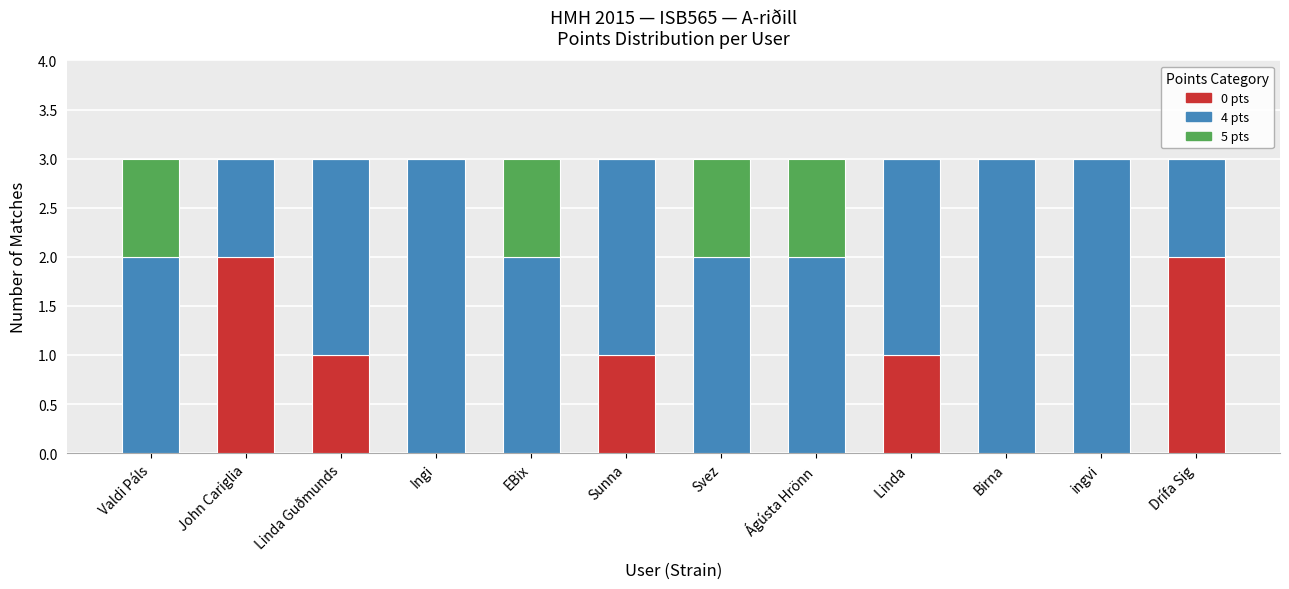

Is it true that 0 pts equals 0 at Svez?

True